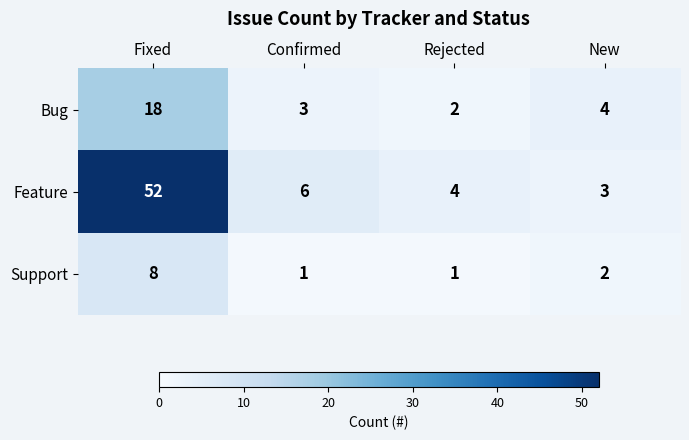

Count the number of data series in this chart.

3